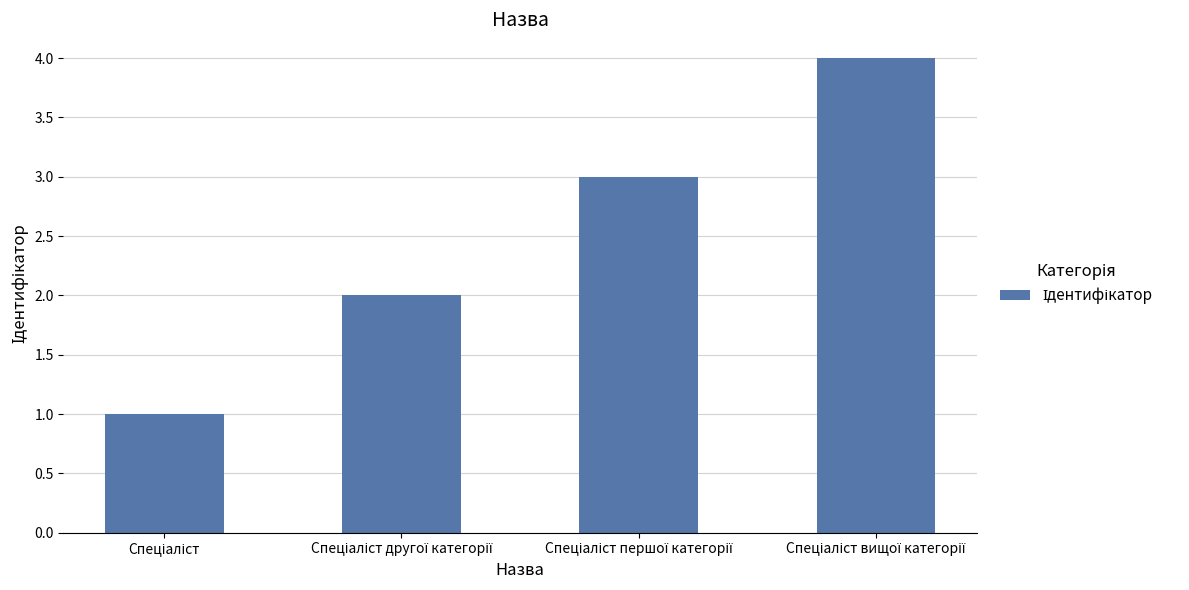

What is the difference between the maximum and minimum values?

3